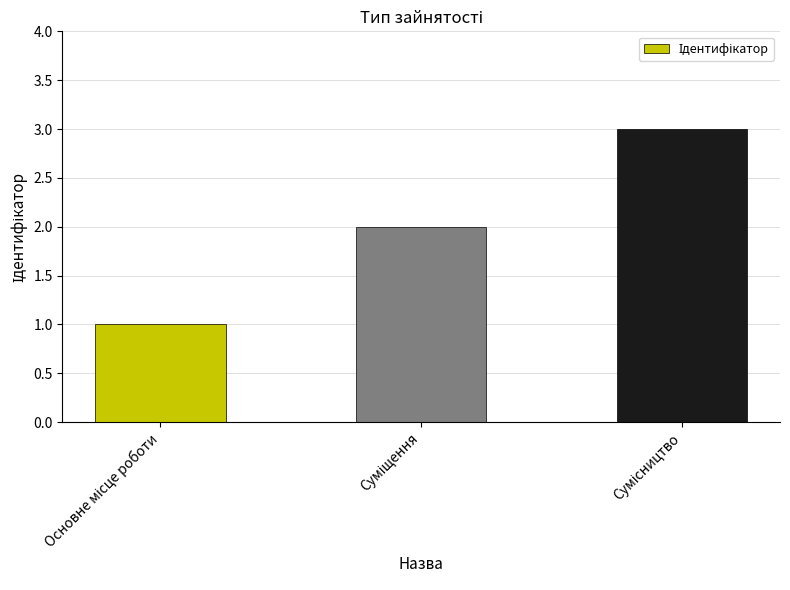

What is the maximum value shown in the chart?

3